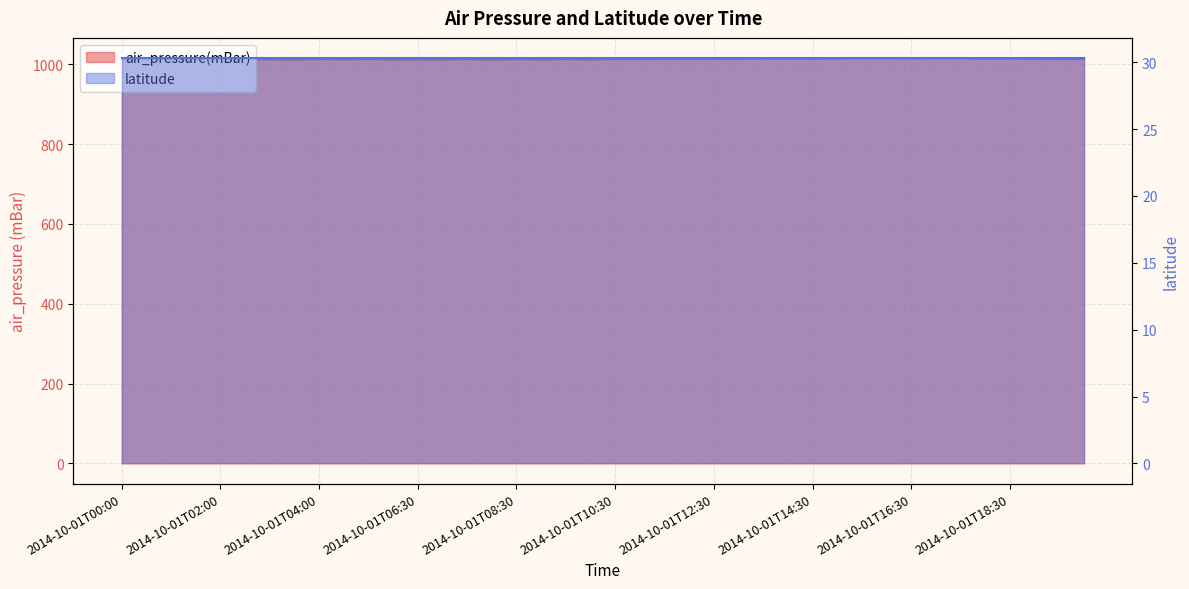

List the labels in order of value, largest first.

2014-10-01T15:30, 2014-10-01T16:00, 2014-10-01T17:00, 2014-10-01T17:30, 2014-10-01T15:00, 2014-10-01T16:30, 2014-10-01T13:30, 2014-10-01T18:30, 2014-10-01T14:00, 2014-10-01T14:30, 2014-10-01T18:00, 2014-10-01T11:30, 2014-10-01T12:30, 2014-10-01T12:00, 2014-10-01T13:00, 2014-10-01T19:00, 2014-10-01T20:00, 2014-10-01T10:30, 2014-10-01T19:30, 2014-10-01T02:30, 2014-10-01T04:00, 2014-10-01T05:00, 2014-10-01T07:30, 2014-10-01T08:30, 2014-10-01T09:30, 2014-10-01T11:00, 2014-10-01T03:00, 2014-10-01T04:30, 2014-10-01T06:30, 2014-10-01T01:00, 2014-10-01T02:00, 2014-10-01T03:30, 2014-10-01T05:30, 2014-10-01T07:00, 2014-10-01T09:00, 2014-10-01T10:00, 2014-10-01T00:30, 2014-10-01T01:30, 2014-10-01T08:00, 2014-10-01T00:00